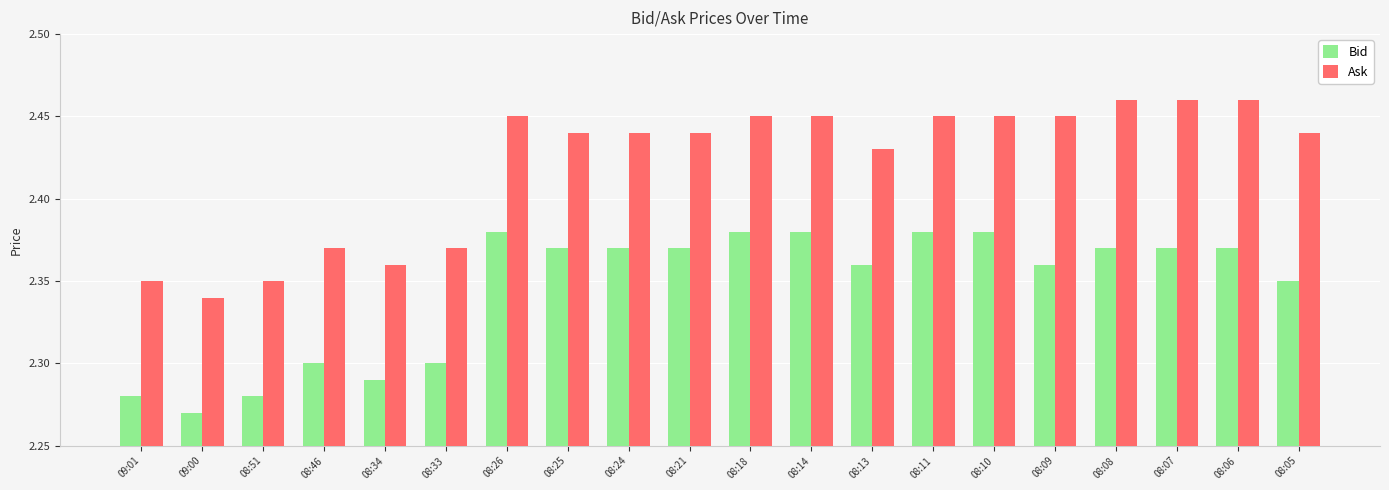

What is the label of the 1st bar from the left?

09:01